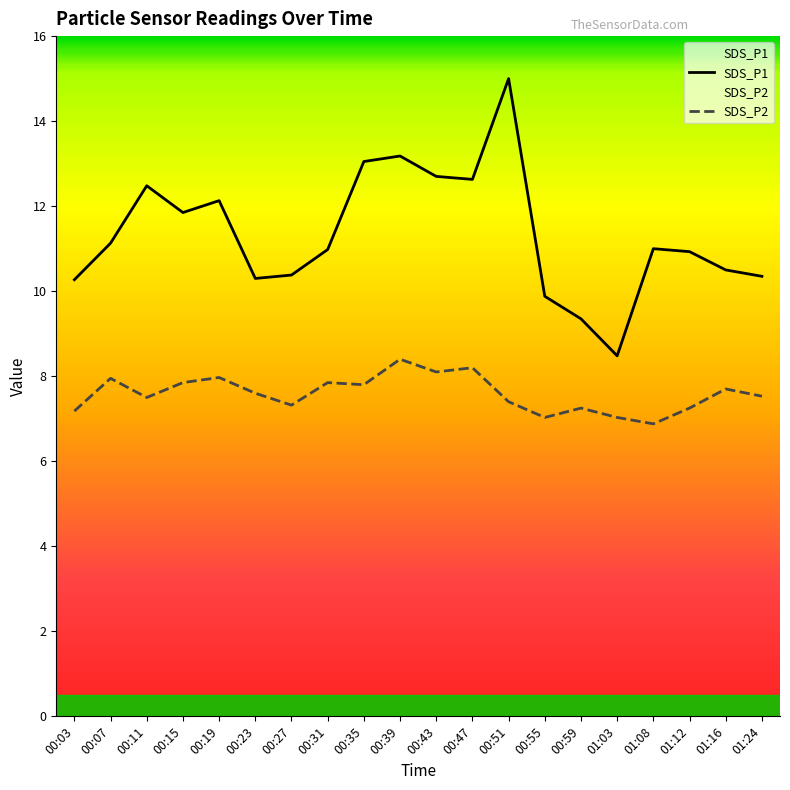

Which label corresponds to the largest value in the chart?

00:51